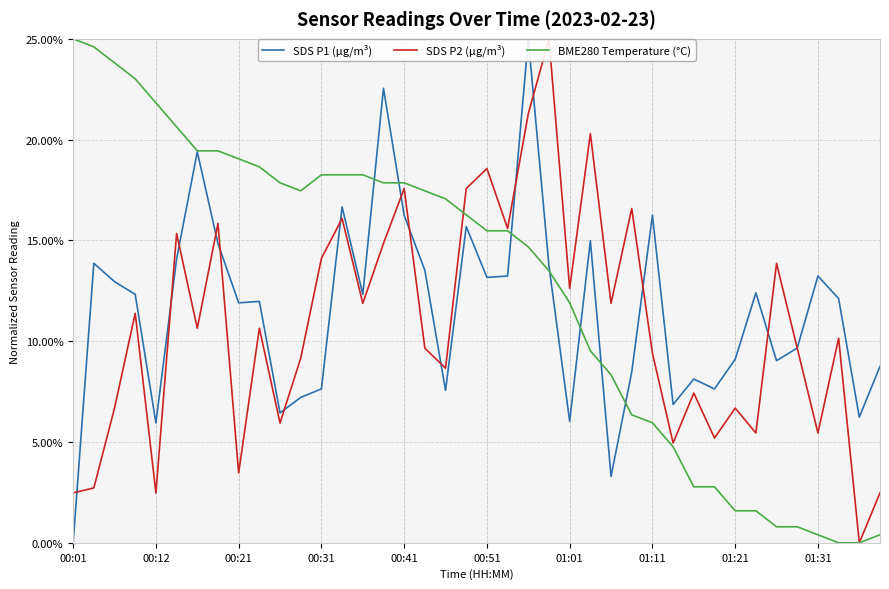

How many intersections are there between SDS P1 (µg/m³) and SDS P2 (µg/m³)?

15